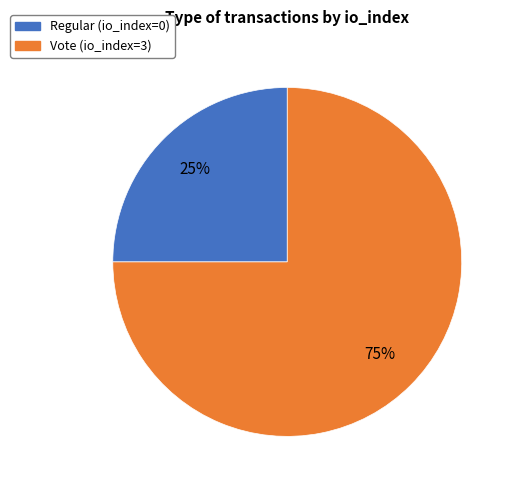

Is there any slice that represents more than half of the pie?

Yes